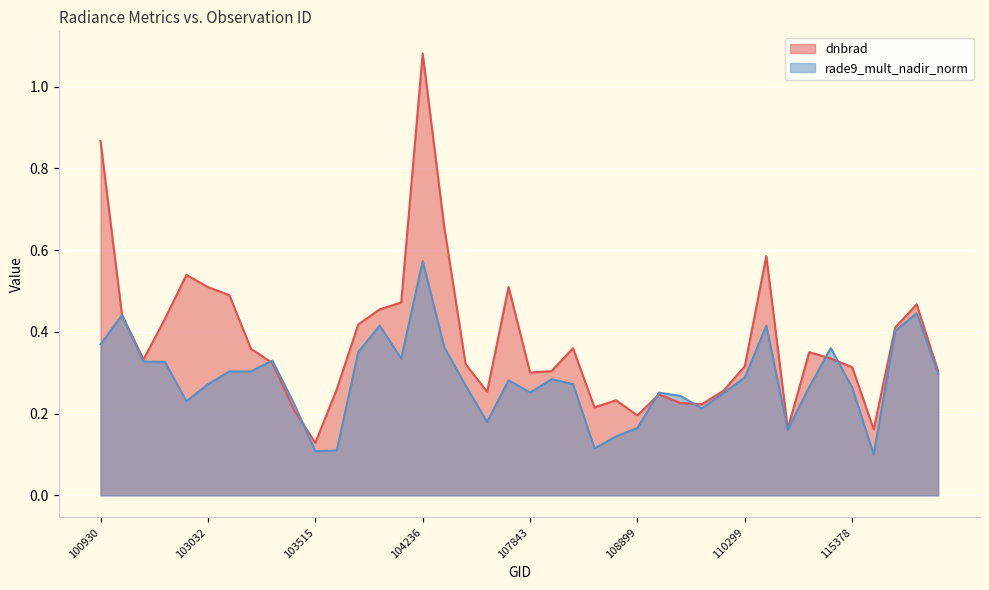

How many interior local valleys does the rade9_mult_nadir_norm series have?

9